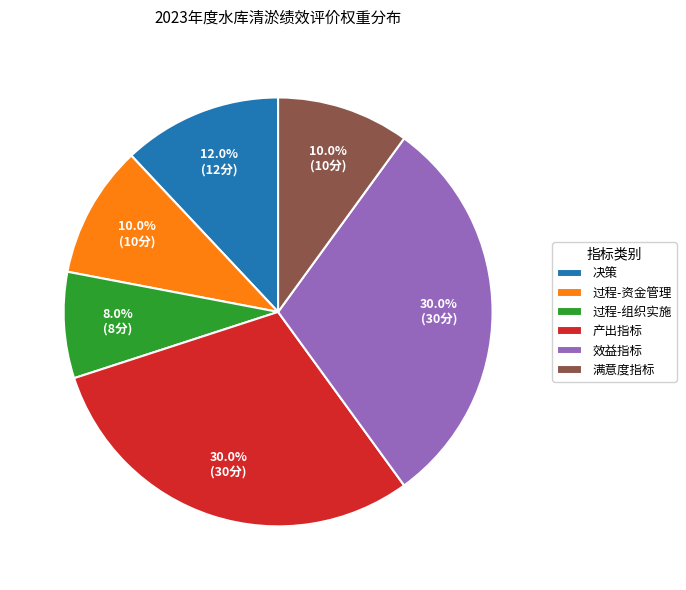

To the nearest percent, what portion does 满意度指标 represent?

10%